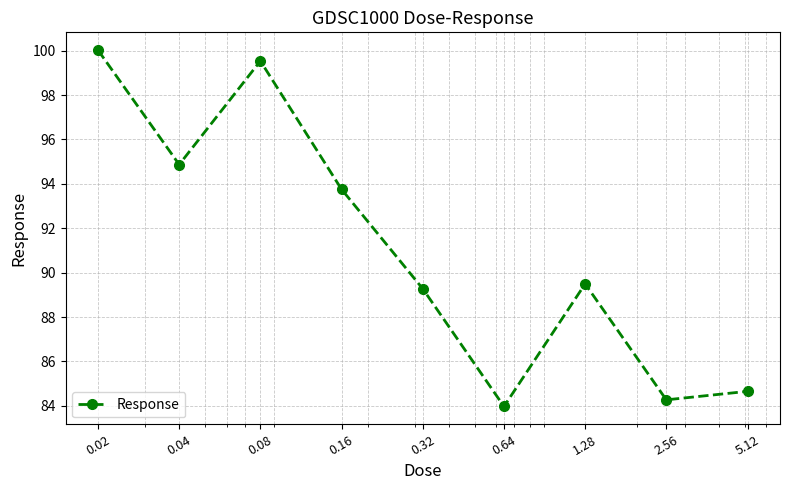

True or false: the data has more than 0 interior local peaks.

True